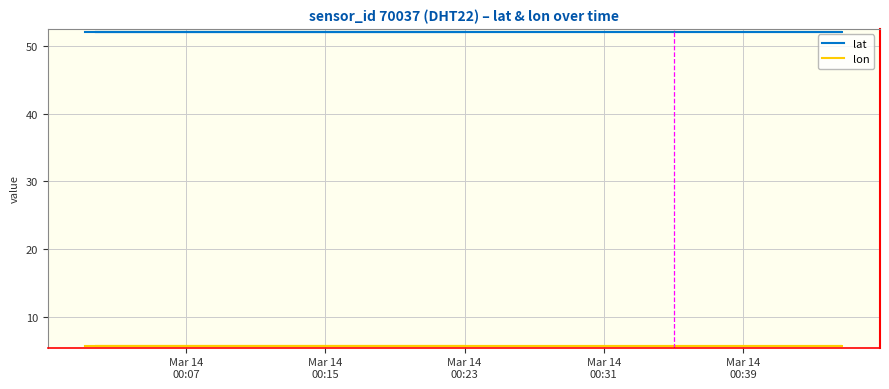

True or false: lat and lon cross at least once.

False